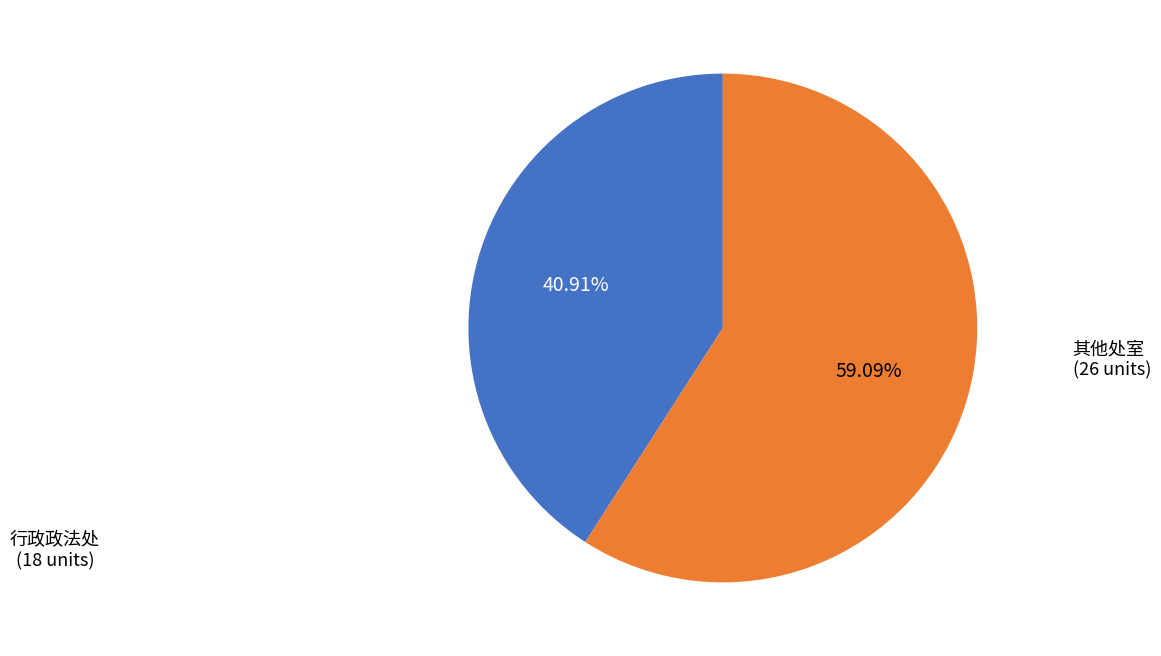

Does any single category account for the majority?

Yes